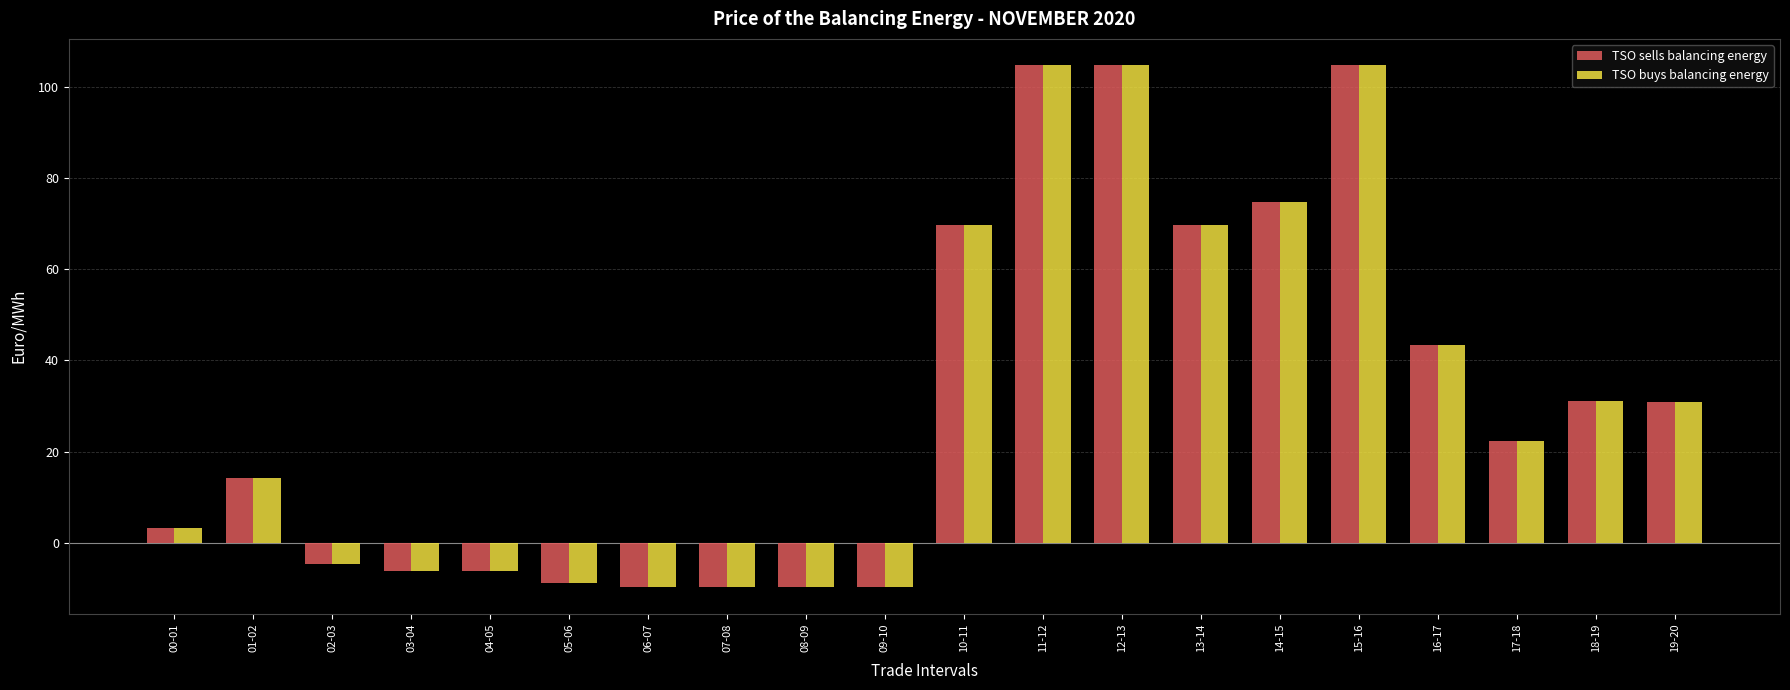

Read the TSO buys balancing energy value at 09-10.

-9.8